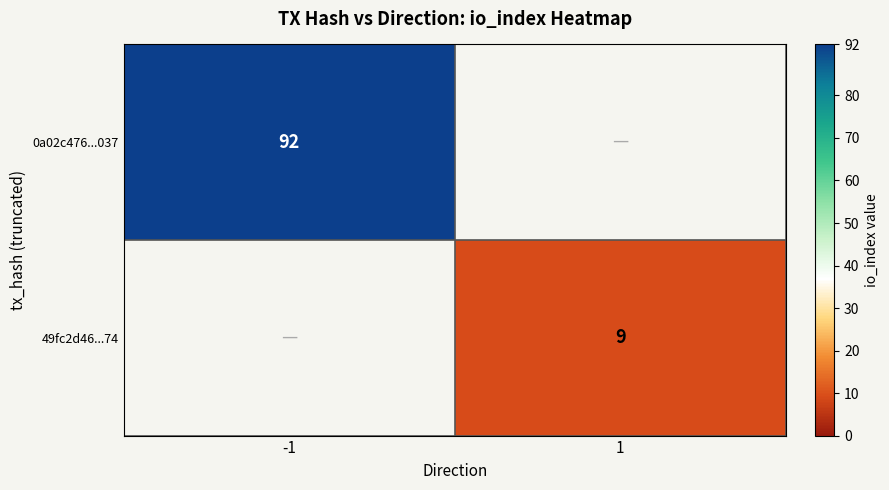

Is it true that 49fc2d46...74 equals 9 at 1?

True